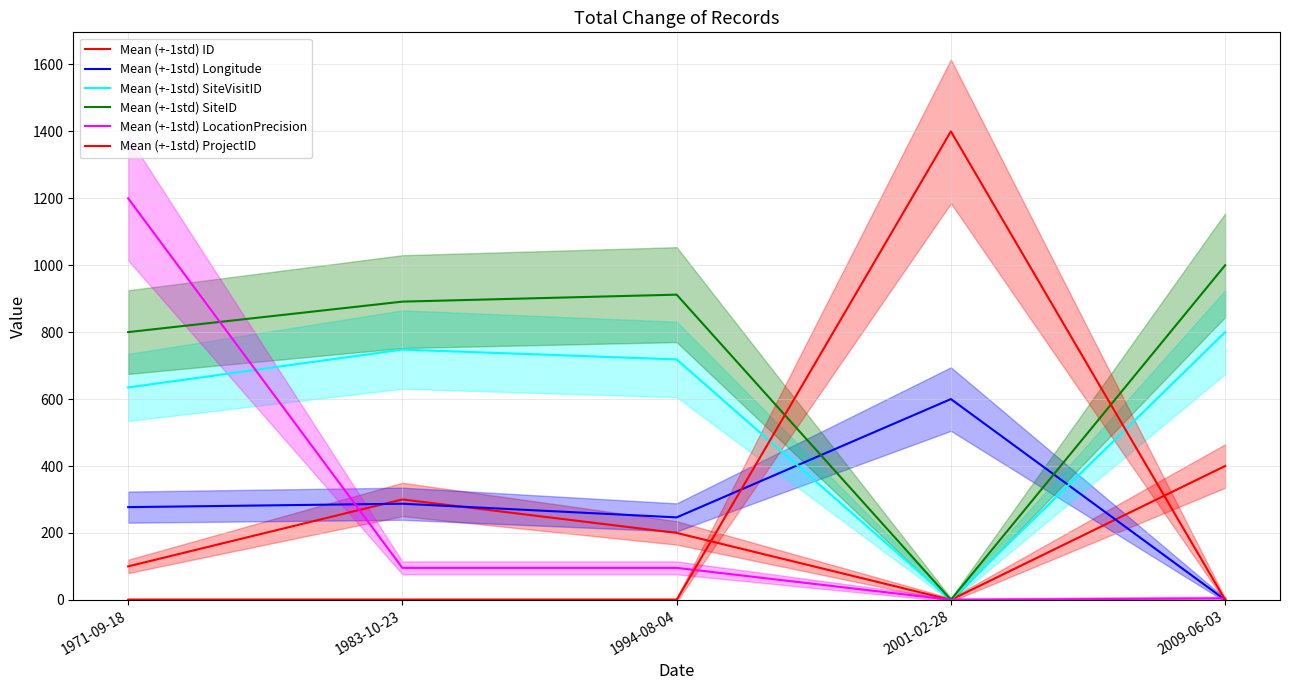

Between 1994-08-04 and 2001-02-28, which series saw the biggest shift?

Mean (+-1std) ProjectID